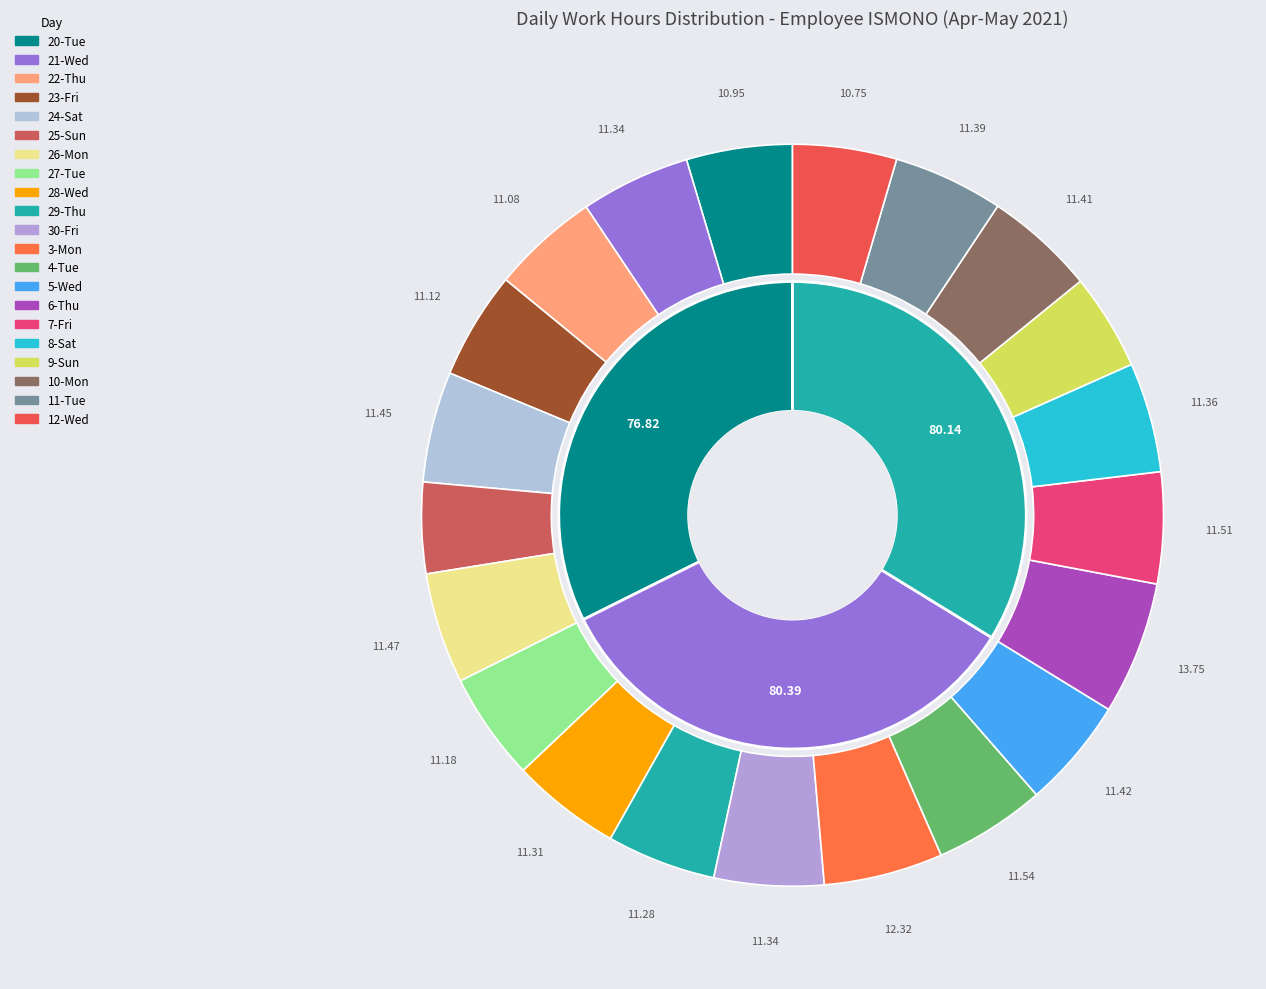

The 6-Thu slice represents 1% of the pie. True or false?

False